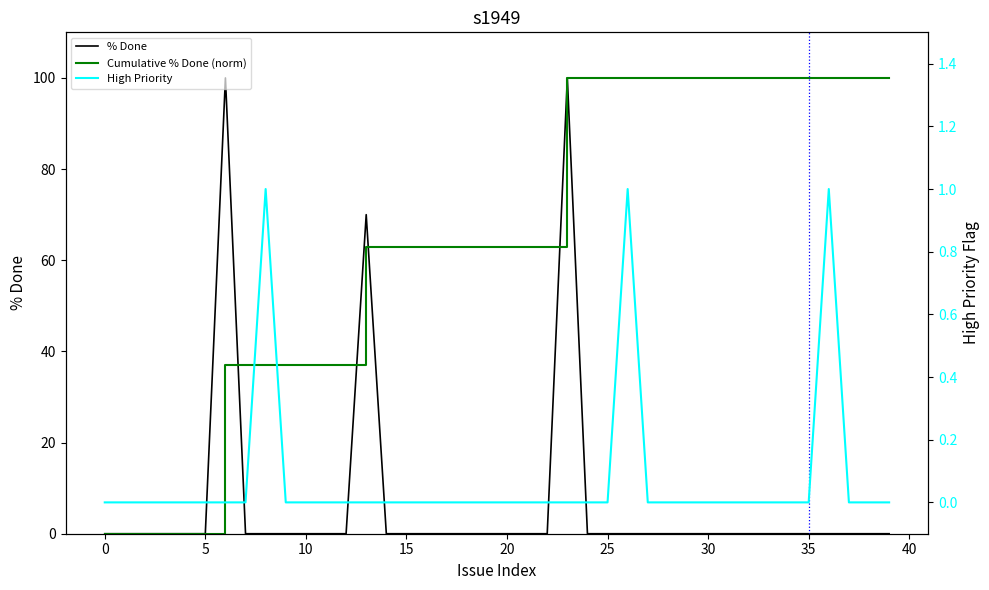

At how many categories does at least one series exceed 66?

19